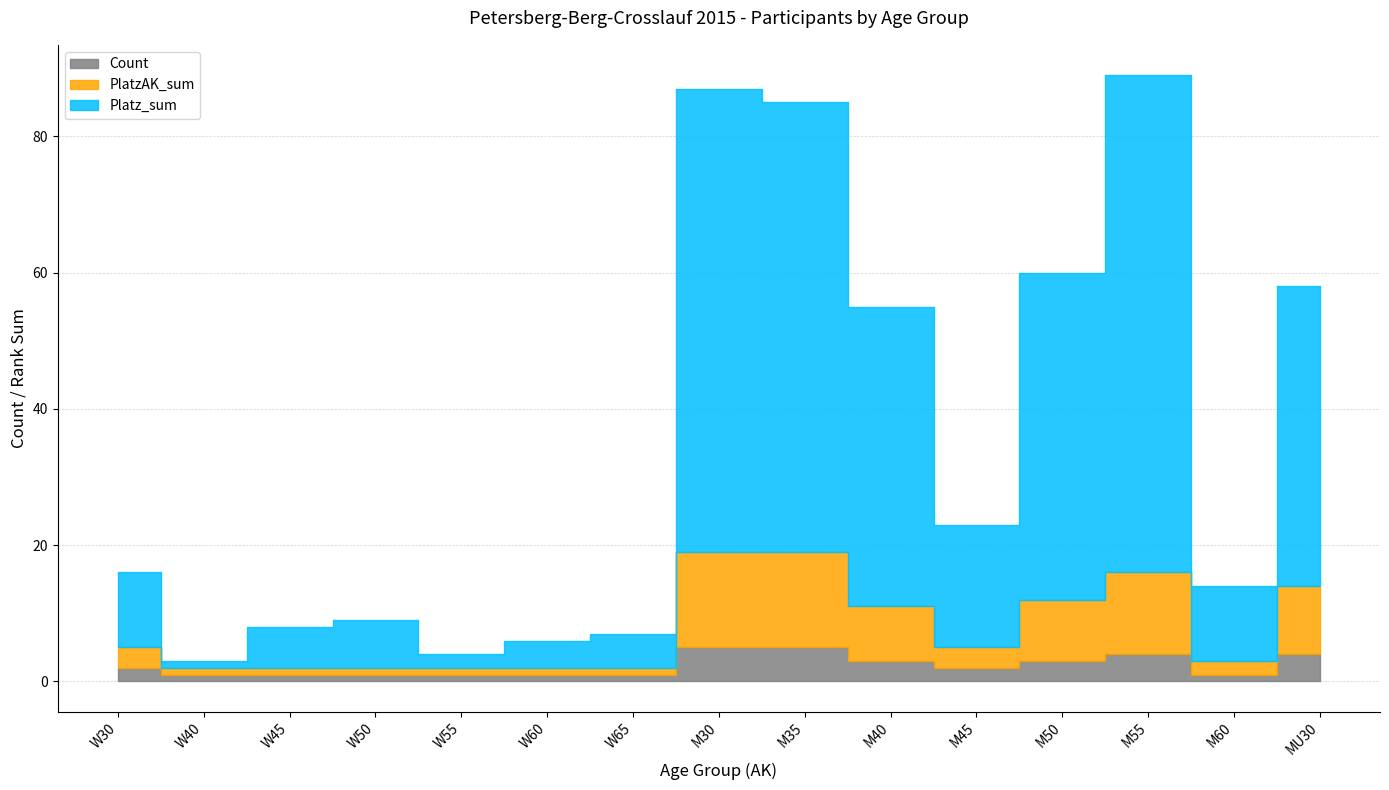

Reading right to left, extract all data points from this chart.

Count: MU30=4	M60=1	M55=4	M50=3	M45=2	M40=3	M35=5	M30=5	W65=1	W60=1	W55=1	W50=1	W45=1	W40=1	W30=2
PlatzAK_sum: MU30=10	M60=2	M55=12	M50=9	M45=3	M40=8	M35=14	M30=14	W65=1	W60=1	W55=1	W50=1	W45=1	W40=1	W30=3
Platz_sum: MU30=44	M60=11	M55=73	M50=48	M45=18	M40=44	M35=66	M30=68	W65=5	W60=4	W55=2	W50=7	W45=6	W40=1	W30=11